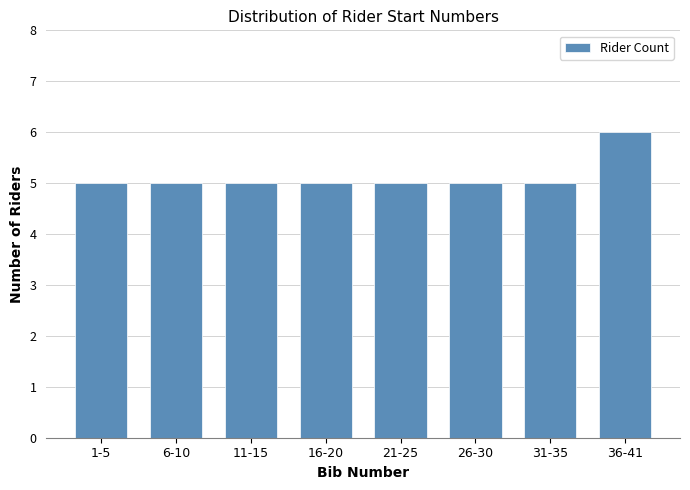

Reading left to right, transcribe all the data shown in this chart.

1-5=5	6-10=5	11-15=5	16-20=5	21-25=5	26-30=5	31-35=5	36-41=6